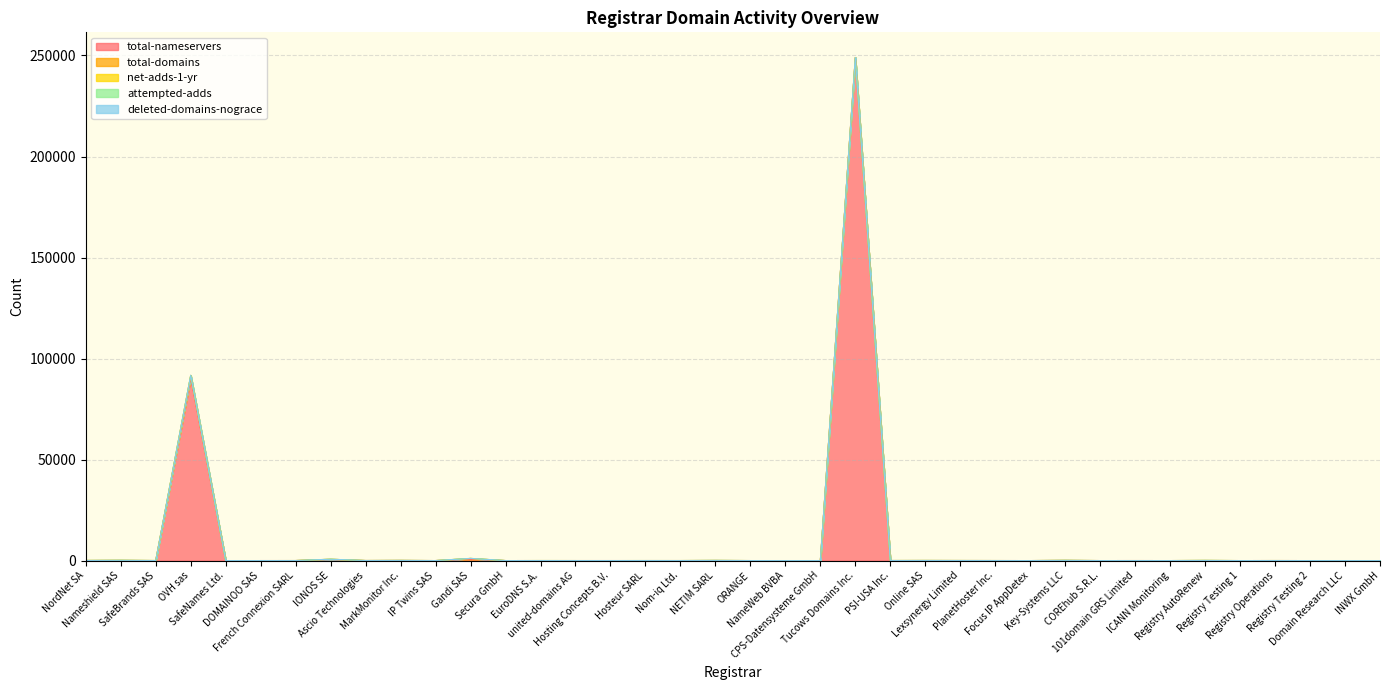

What is the sum of all deleted-domains-nograce values?

19